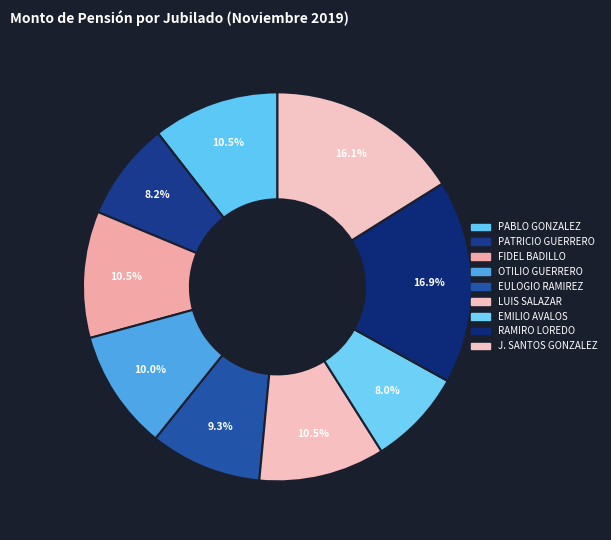

Does J. SANTOS GONZALEZ account for over 50% of the chart?

No